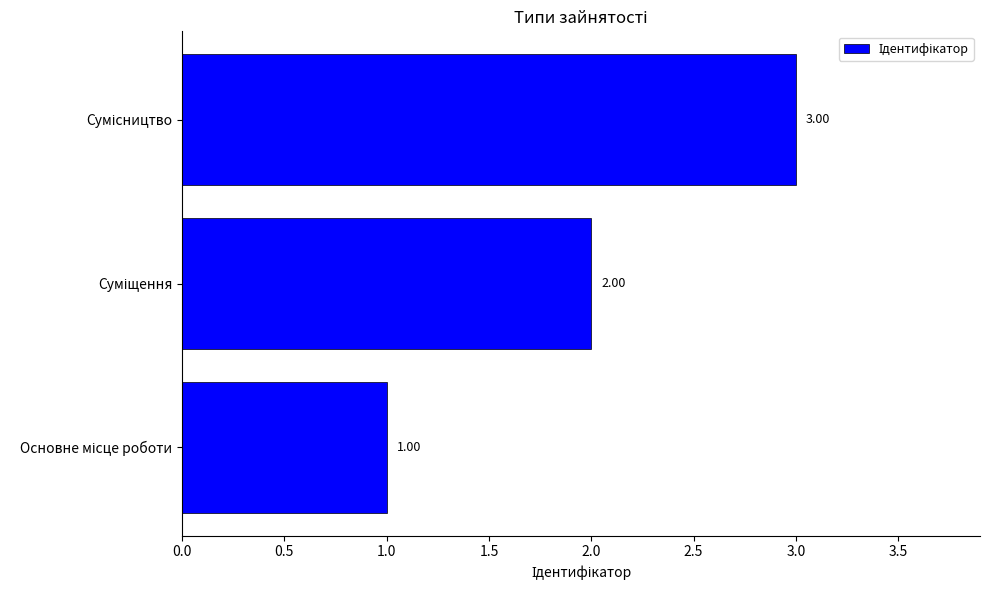

What is the sum of all values?

6